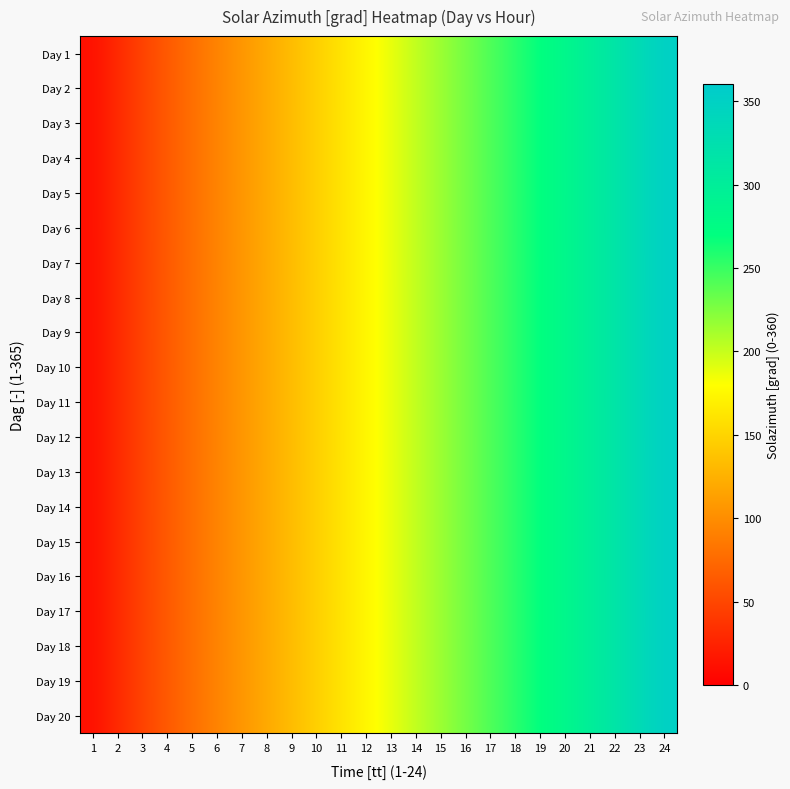

What is the maximum value shown in the chart?

352.0